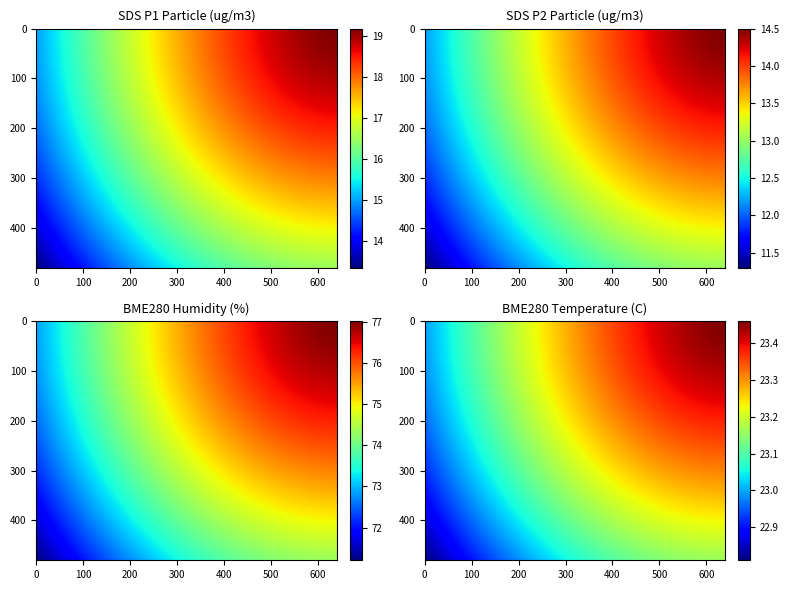

The value of BME280_humidity at 2 is 108.0. True or false?

False